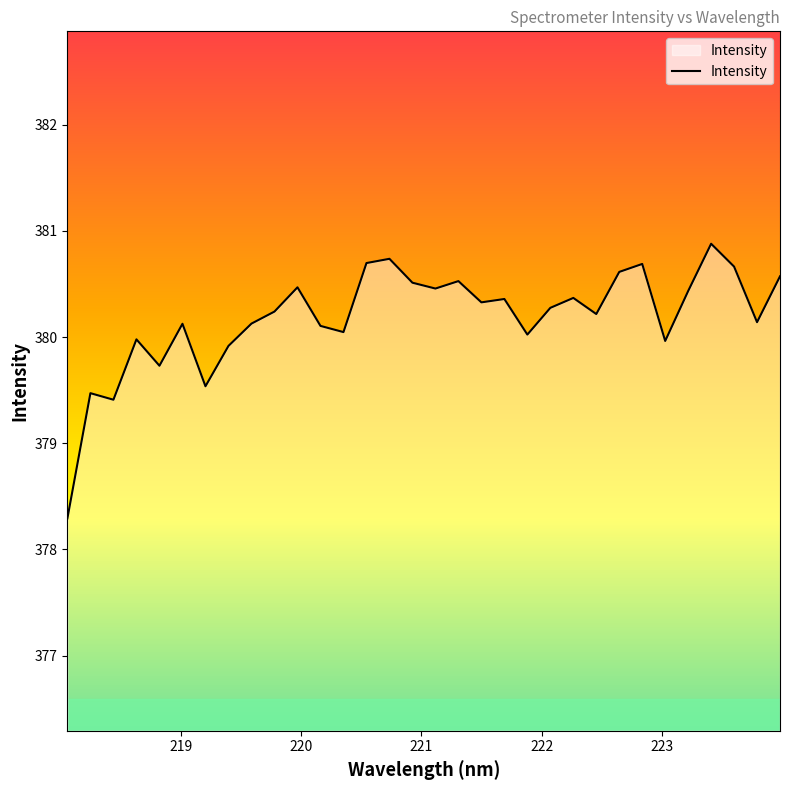

What is the smallest value displayed?

378.3